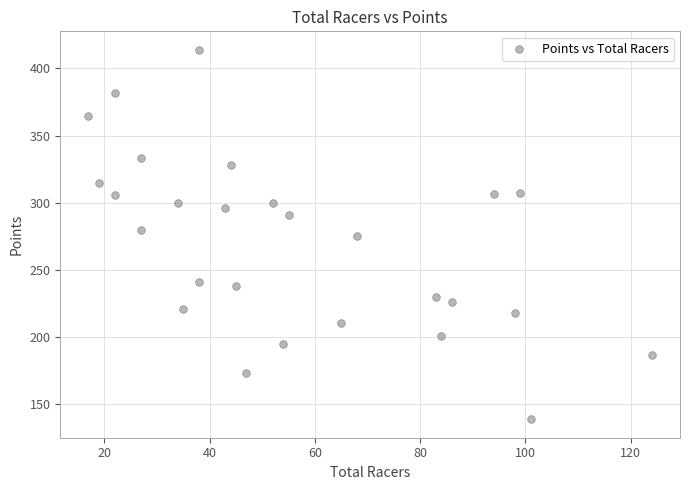

What is the range of X values (max minus min)?

107.0